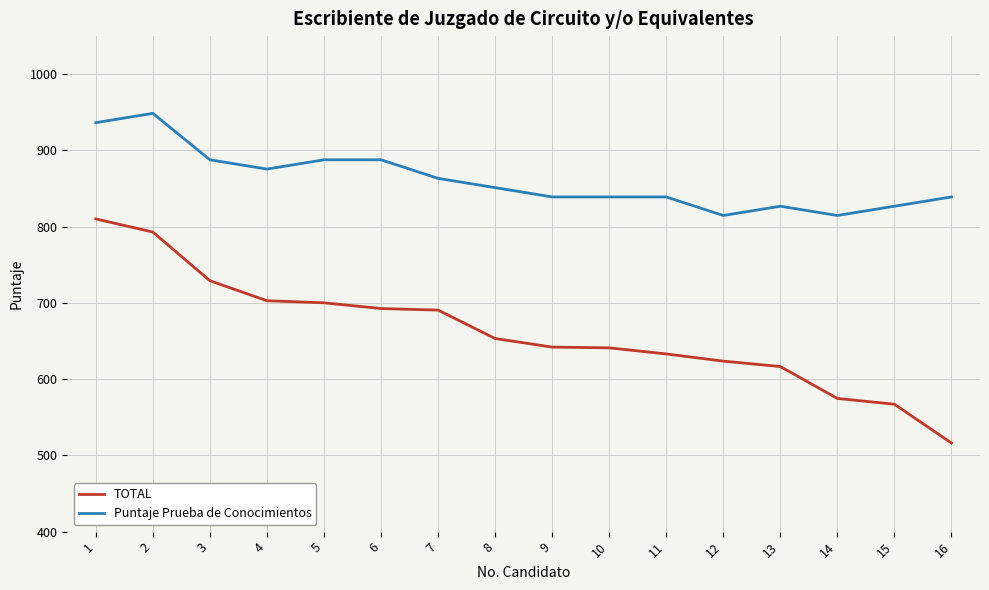

What is the minimum value for Puntaje Prueba de Conocimientos?

814.7